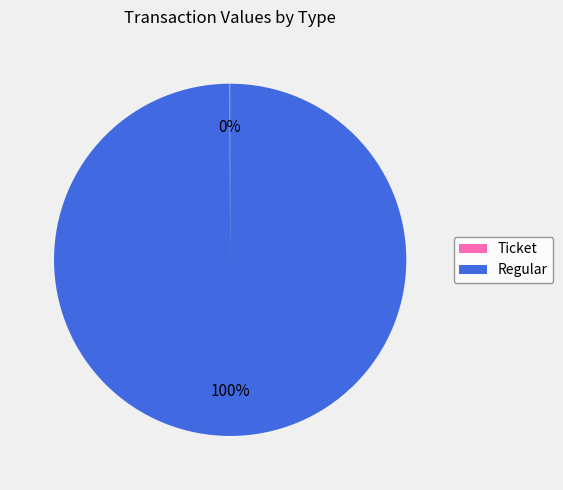

Which category accounts for the majority?

Regular